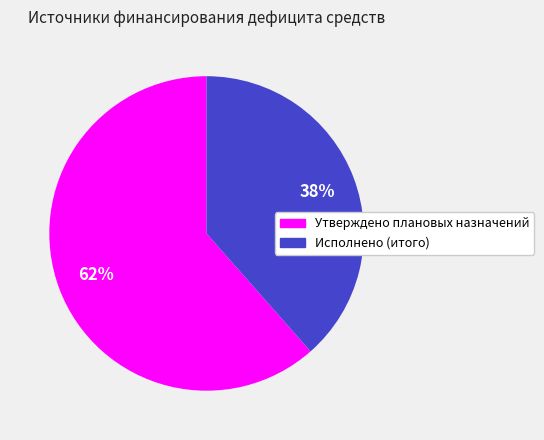

How many slices are in this pie chart?

2